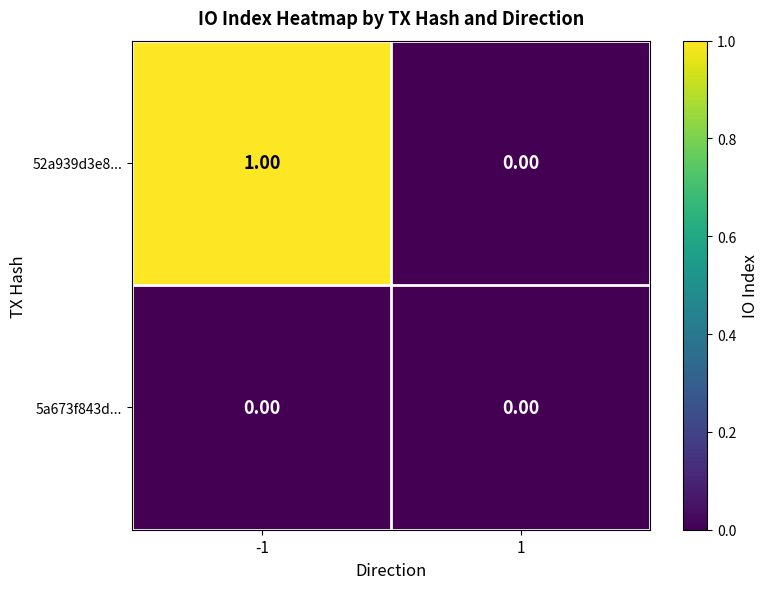

Which series has the widest spread of values?

52a939d3e8...